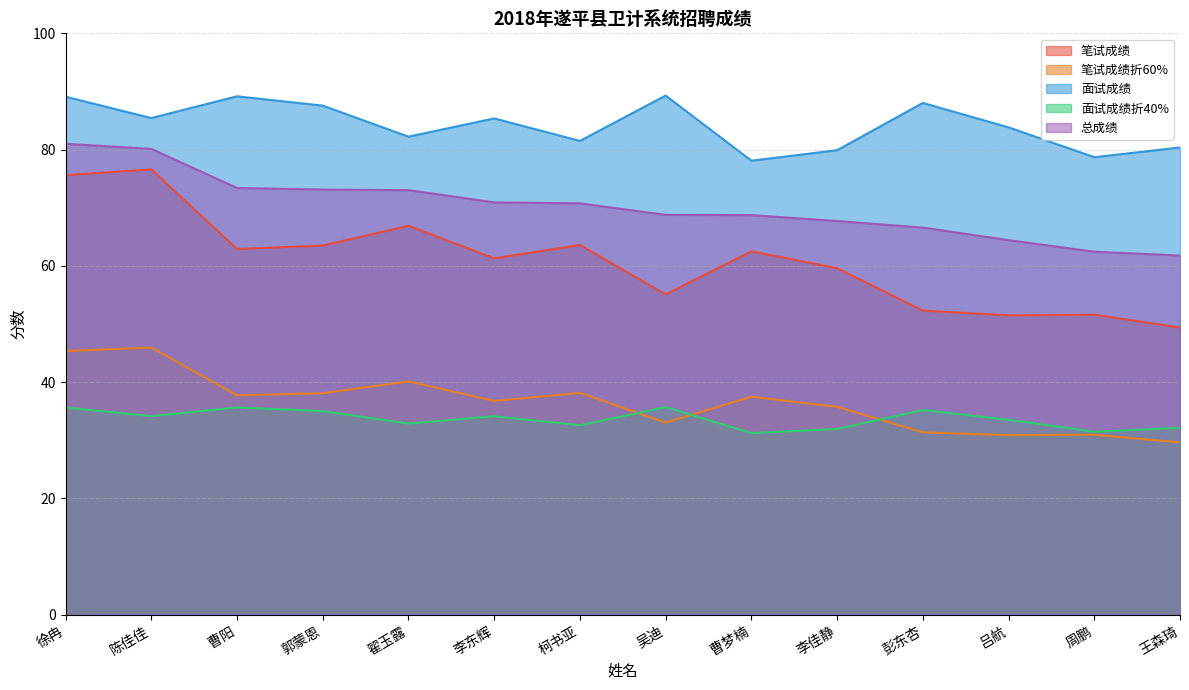

True or false: 笔试成绩折60% and 总成绩 cross at least once.

False